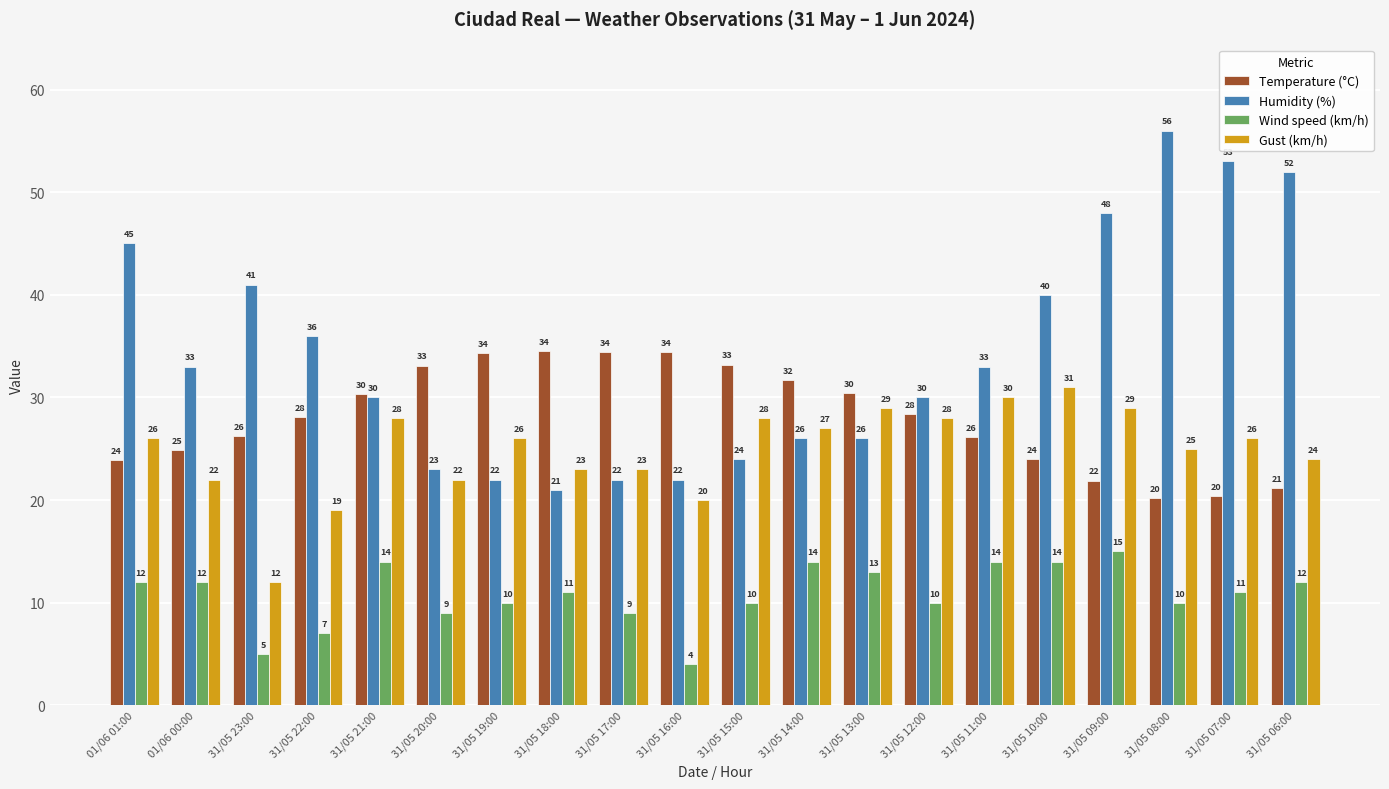

The Wind speed (km/h) series shows 12.5 at 31/05 20:00. True or false?

False